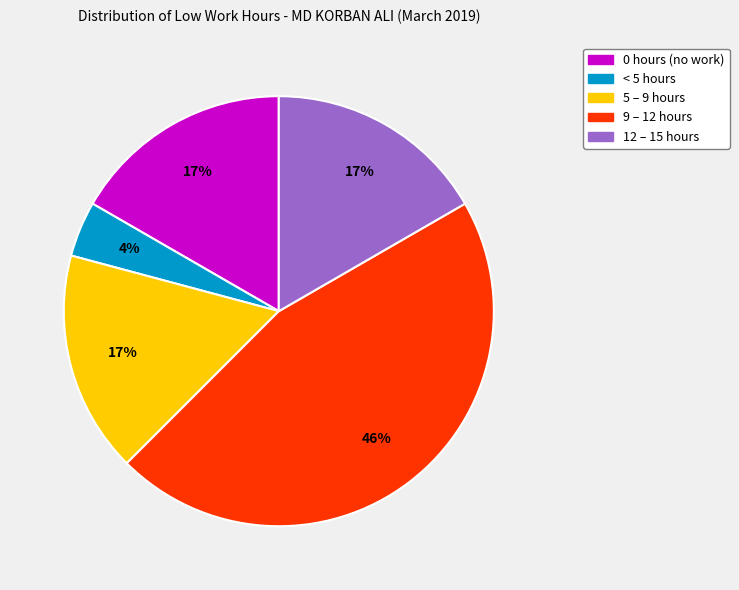

To the nearest percent, what is the difference between the largest and smallest slice percentages?

42%